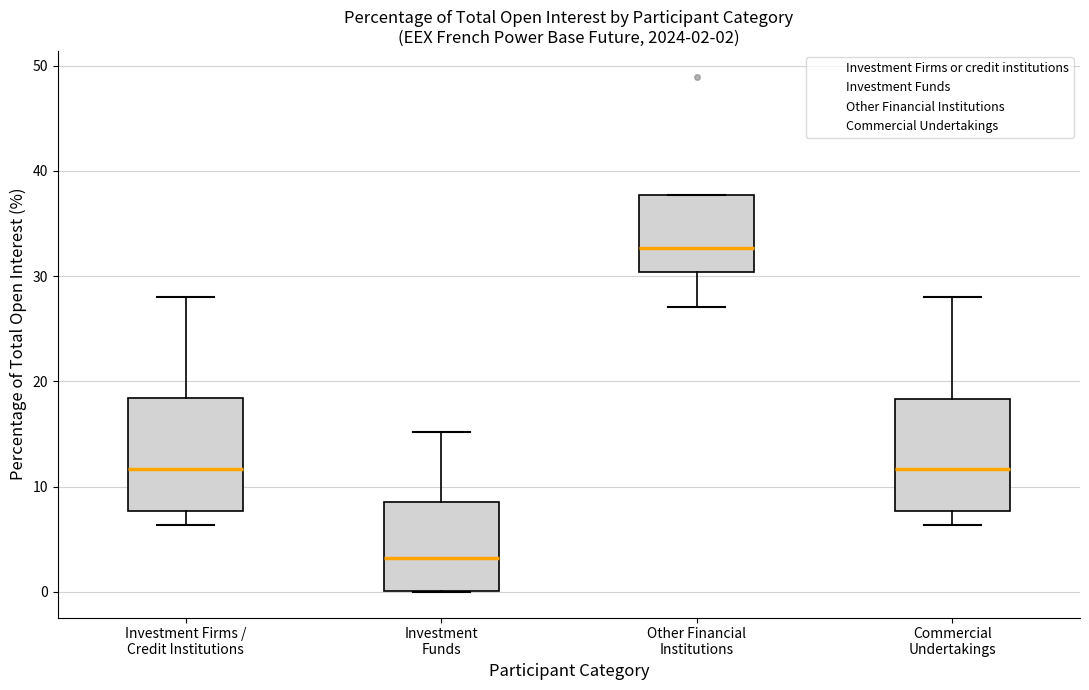

Which box has the lowest median line?

Investment Funds